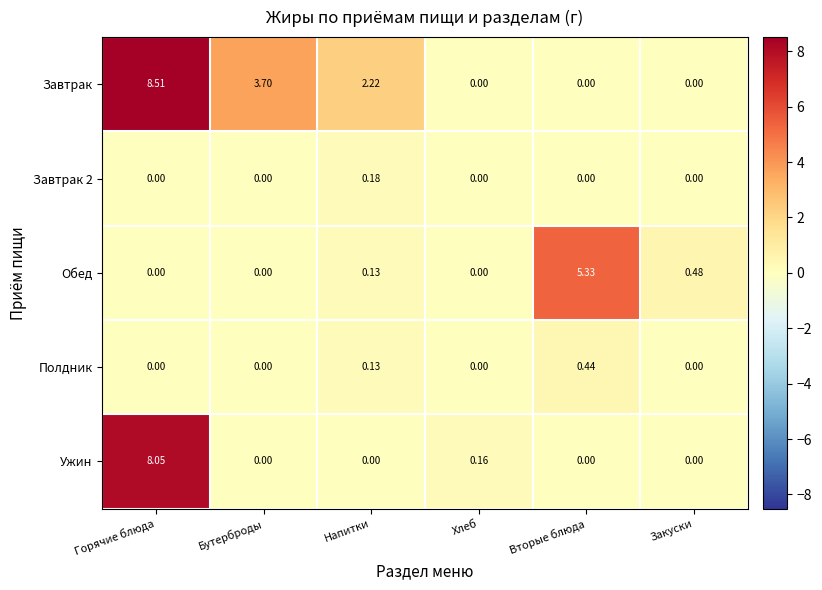

Which series has the largest total across all categories?

Завтрак